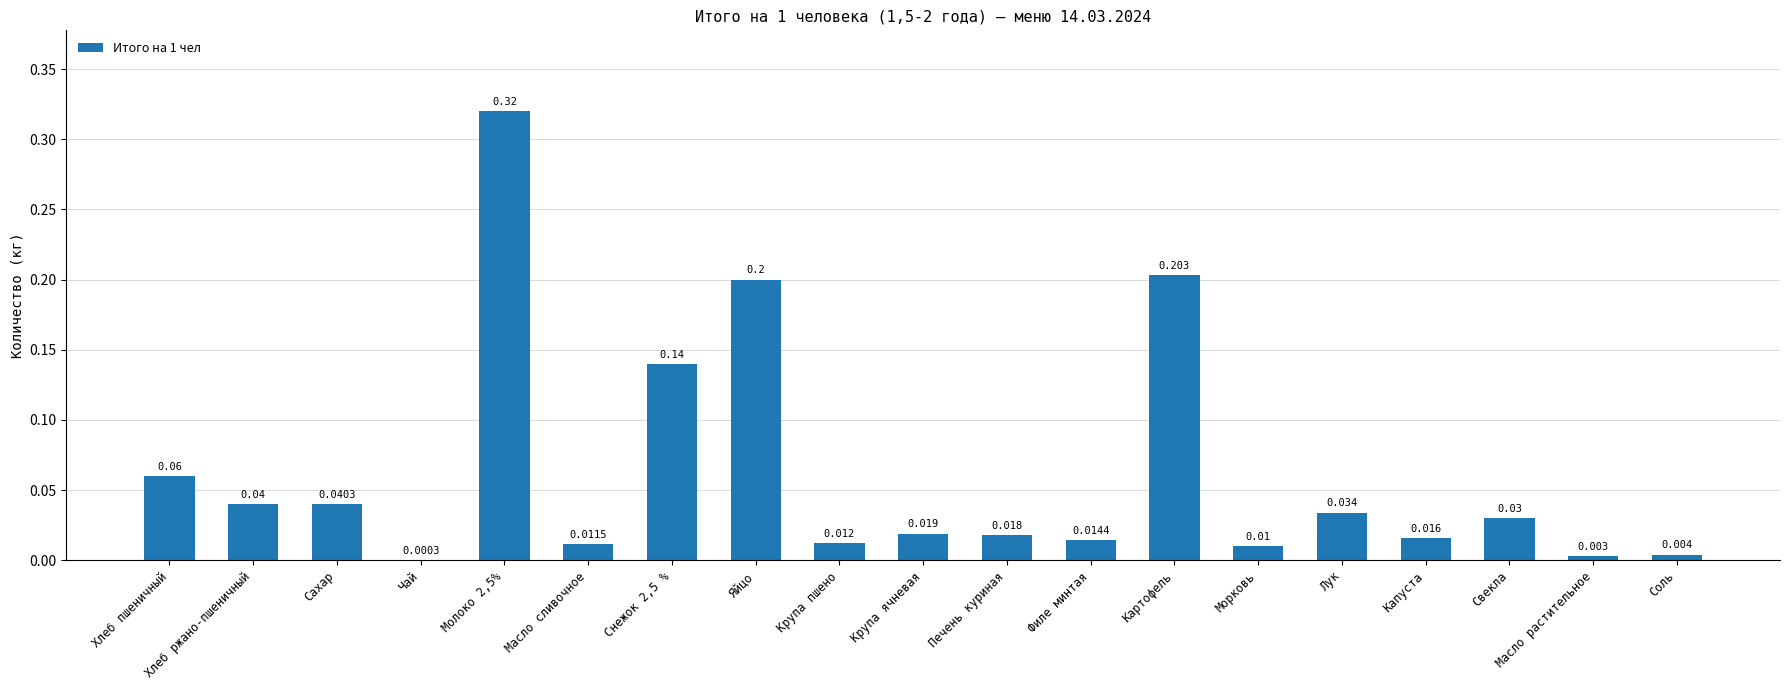

Where is the data nearest to the value 0?

Чай